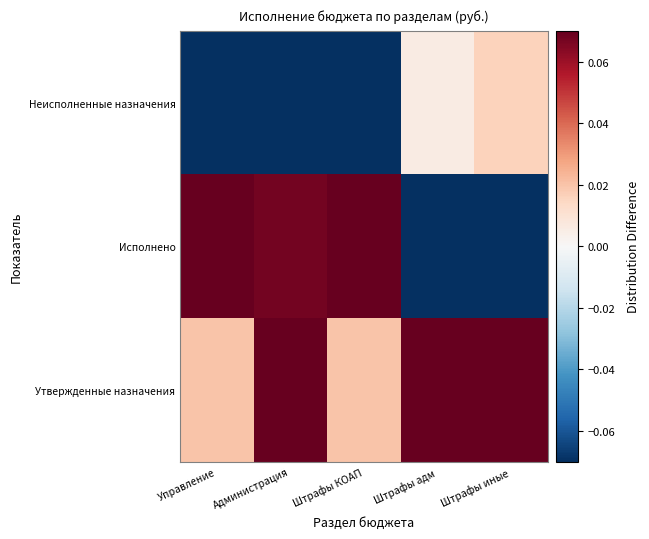

Count the number of data series in this chart.

3